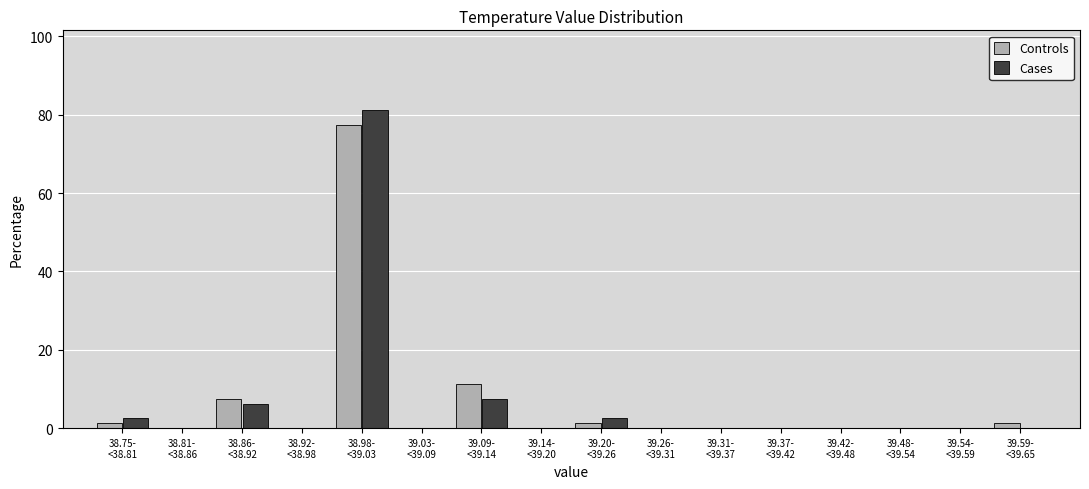

What is the sum of all Controls values?

100.0